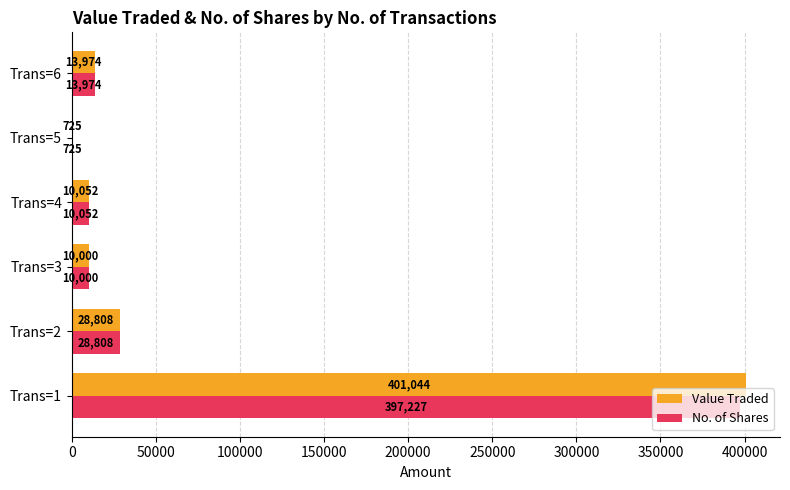

Between Trans=1 and Trans=3, which series saw the biggest shift?

Value Traded